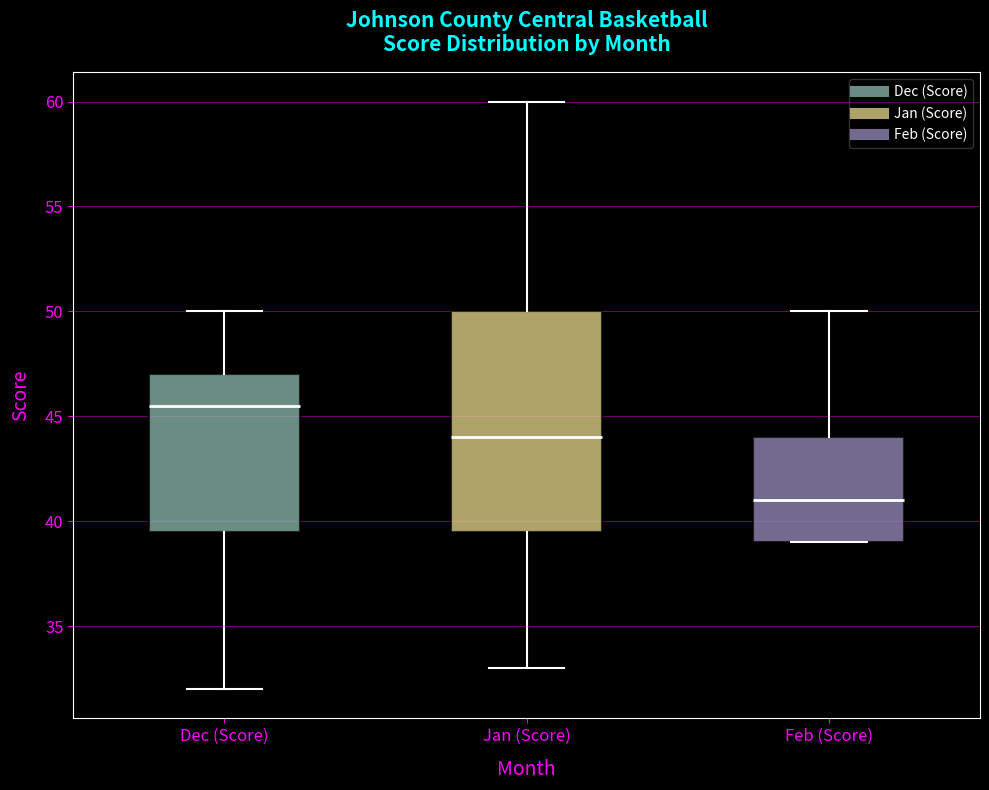

Which box has the highest median line?

Dec (Score)